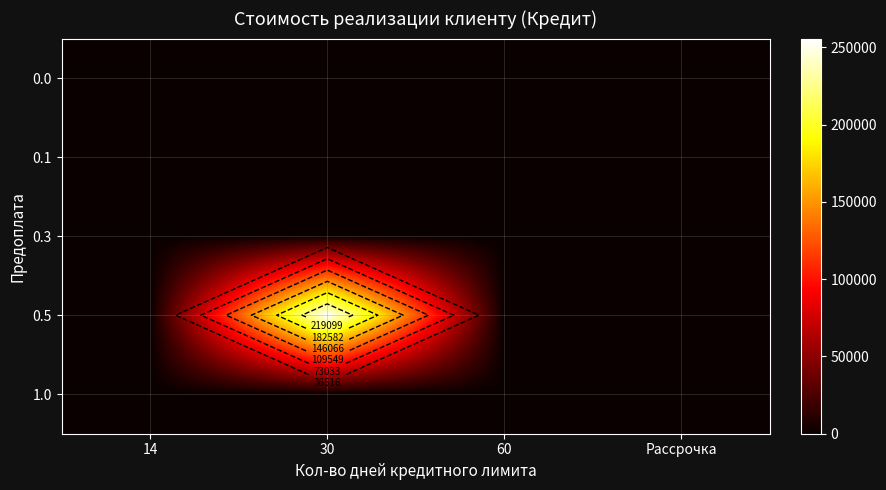

Is the value of 0.1 at 30 greater than the value of 0.5 at 30?

No